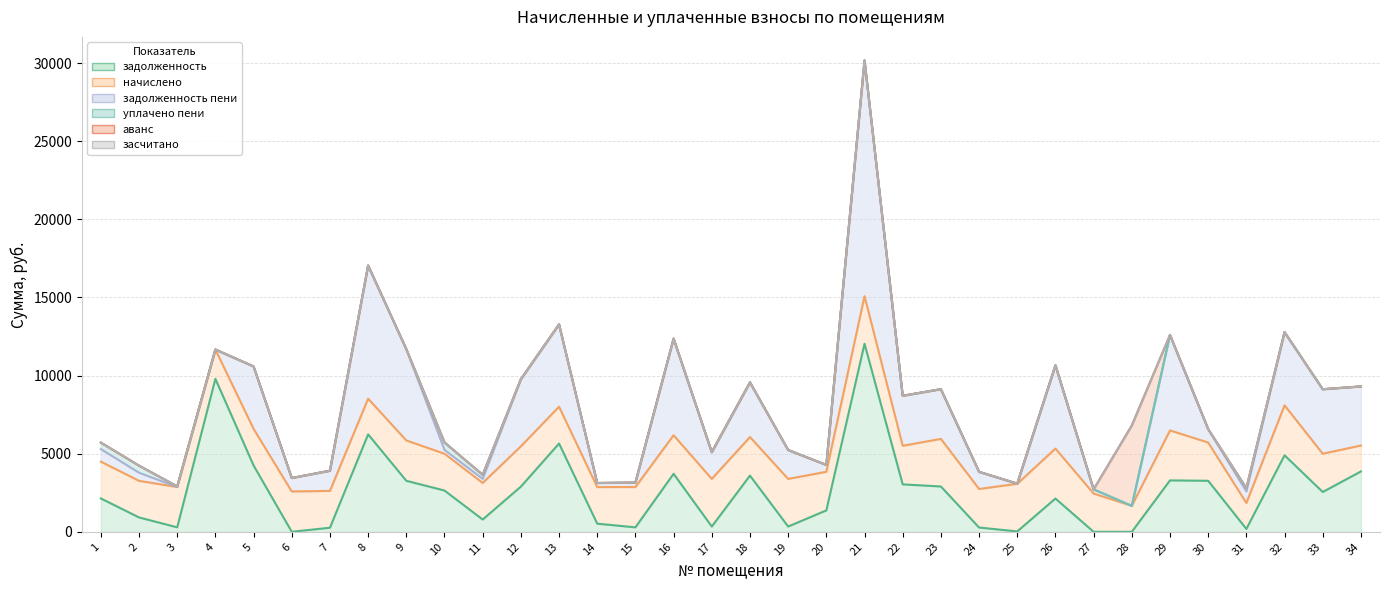

Reading left to right, what are all the values shown in this chart?

задолженность: 2135.9	920.6	286.7	9792.0	4247.0	1.6	261.9	6237.5	3266.3	2642.4	787.2	2891.9	5651.2	520.6	286.7	3713.8	338.6	3598.9	338.6	1371.6	12038.4	3037.2	2901.2	274.3	25.6	2131.9	0.0	0.0	3291.9	3265.9	184.7	4898.7	2549.2	3862.3
засчитано: 0.0	0.0	0.0	0.0	0.0	0.0	0.0	0.0	0.0	0.0	0.0	0.0	0.0	0.0	0.0	0.0	0.0	0.0	0.0	0.0	0.0	0.0	0.0	0.0	0.0	0.0	0.0	0.0	0.0	0.0	0.0	0.0	0.0	0.0
уплачено пени: 413.0	452.6	35.9	0.0	0.0	2.4	0.0	0.0	0.0	477.3	259.0	0.0	0.0	1.5	0.0	0.0	26.8	0.0	0.0	0.0	0.0	0.0	0.0	0.1	12.8	0.0	0.8	0.0	0.0	0.0	202.3	0.0	0.0	0.0
начислено: 2357.1	2342.5	2580.7	1877.1	2342.5	2580.7	2357.1	2284.9	2580.7	2357.1	2342.5	2580.7	2357.1	2342.5	2580.7	2468.9	3047.2	2468.9	3047.2	2468.9	3047.2	2468.9	3047.2	2468.9	3047.2	3197.9	2449.4	1662.1	3197.9	2449.4	1662.1	3197.9	2449.4	1662.1
задолженность пени: 803.8	520.6	0.0	0.0	3996.3	860.2	1291.3	8522.5	5847.0	243.1	260.3	4295.0	5267.7	260.3	281.2	6182.7	1692.9	3499.4	1849.4	439.7	15085.6	3200.6	3182.1	1095.8	0.0	5329.8	265.6	0.0	6111.9	857.9	738.7	4685.4	4127.9	3781.1
аванс: 0.0	0.0	0.0	0.0	0.0	0.0	0.0	0.0	0.0	0.0	0.0	0.0	0.0	0.0	0.0	0.0	0.0	0.0	0.0	0.0	0.0	0.0	0.0	0.0	0.0	0.0	0.0	5142.1	0.0	0.0	0.0	0.0	0.0	0.0